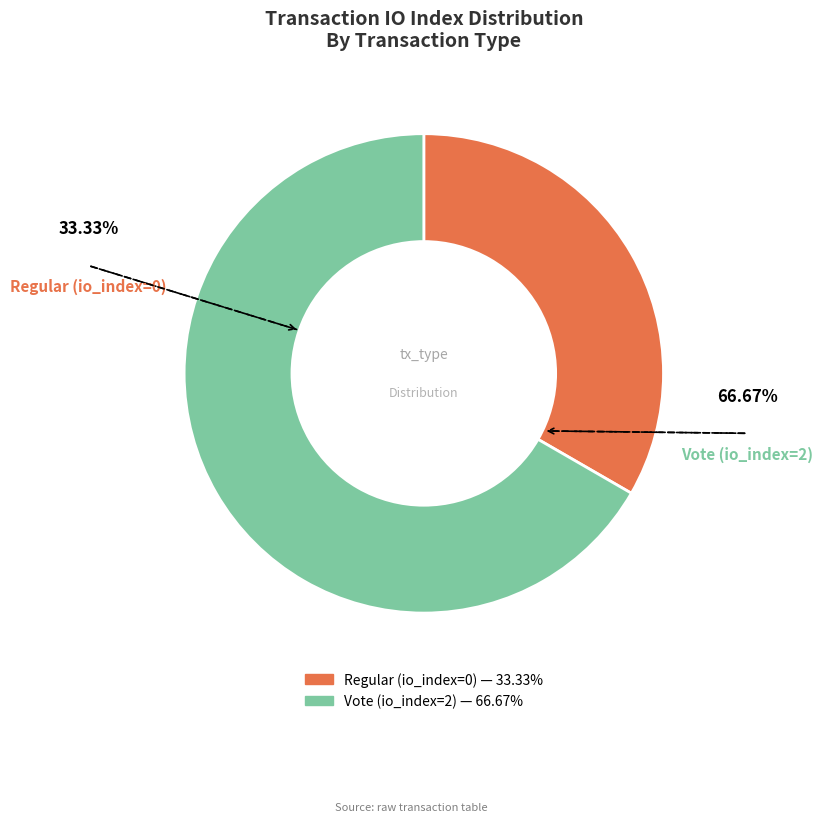

Rank the categories by value from lowest to highest.

Regular (io_index=0), Vote (io_index=2)